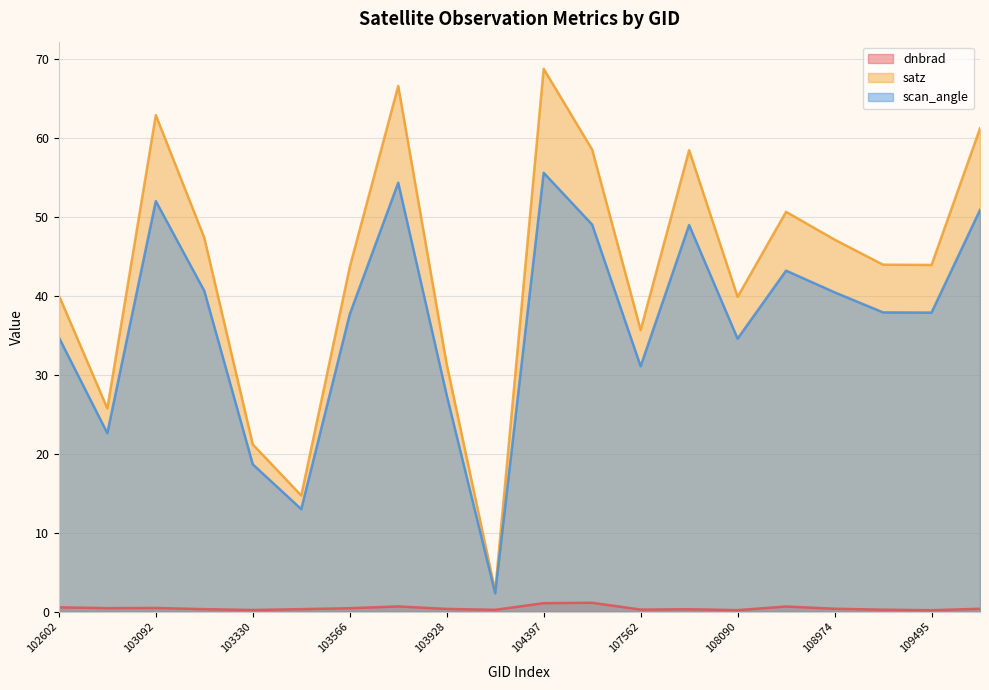

What is the minimum value shown in the chart?

0.2